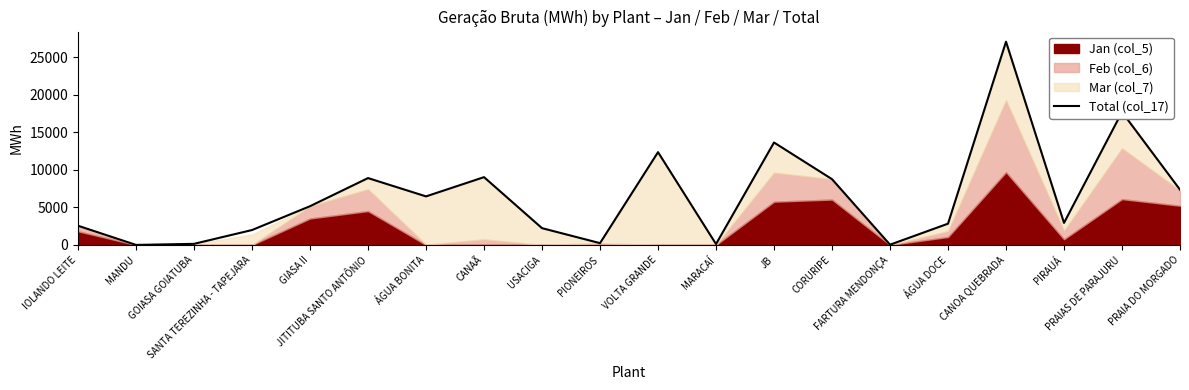

Which has a higher value, CANAÃ or PRAIA DO MORGADO?

CANAÃ